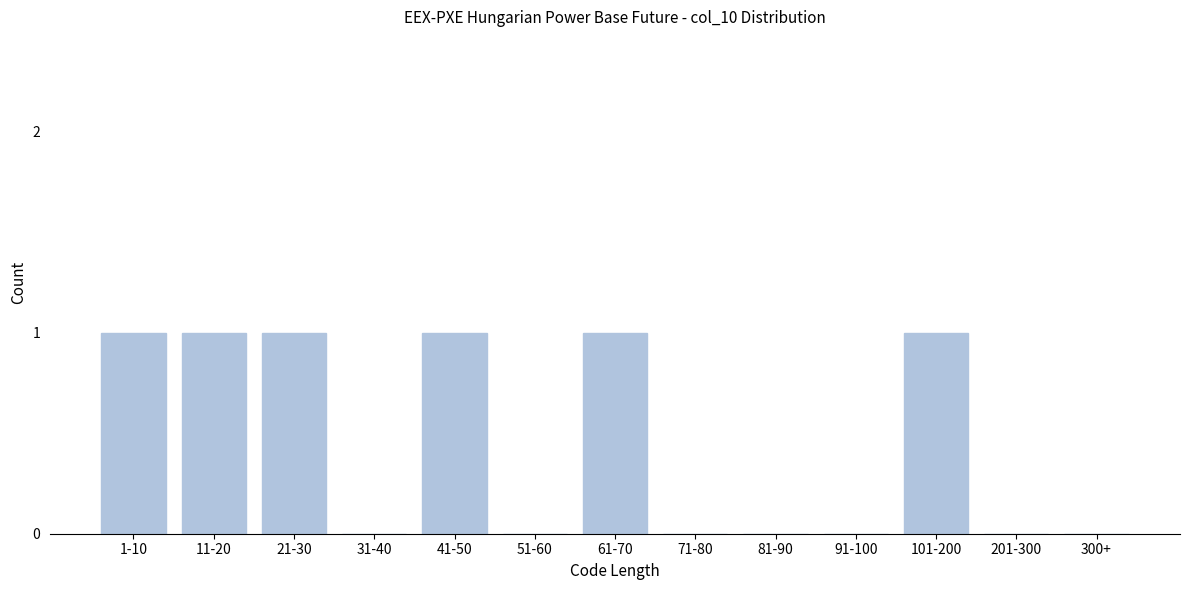

Reading left to right, extract all data points from this chart.

1-10=1	11-20=1	21-30=1	31-40=0	41-50=1	51-60=0	61-70=1	71-80=0	81-90=0	91-100=0	101-200=1	201-300=0	300+=0